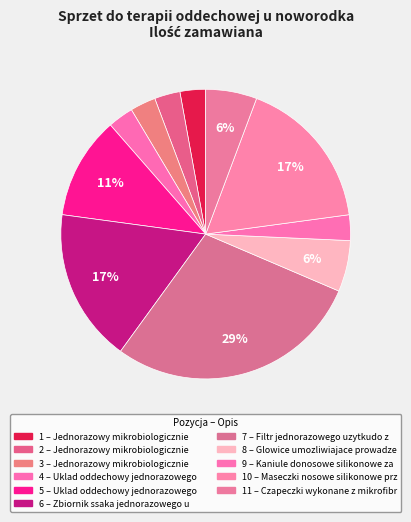

How many slices are in this pie chart?

11